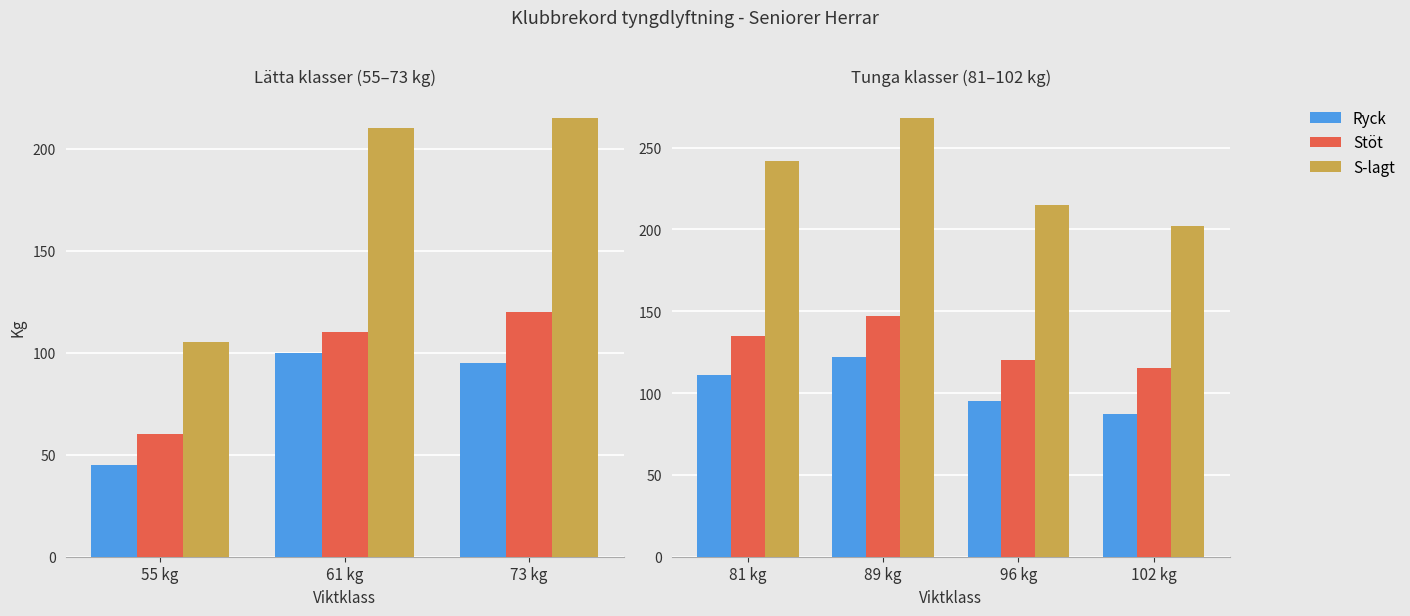

List the series in order of their overall mean, lowest first.

Ryck, Stöt, S-lagt